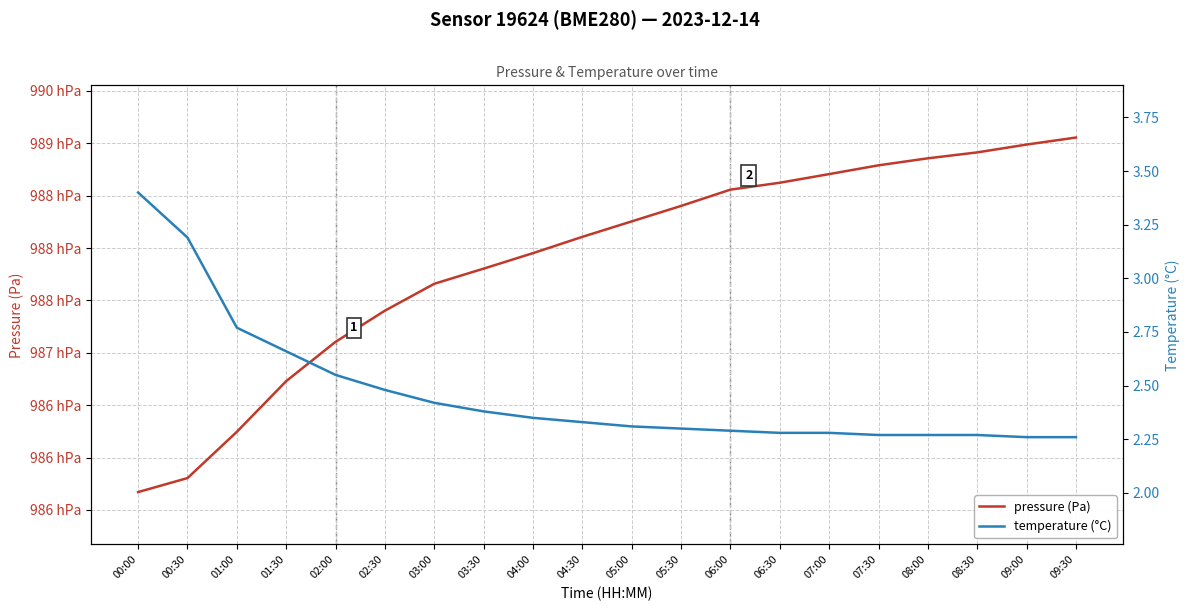

True or false: pressure (Pa) and temperature (°C) intersect in this chart.

False